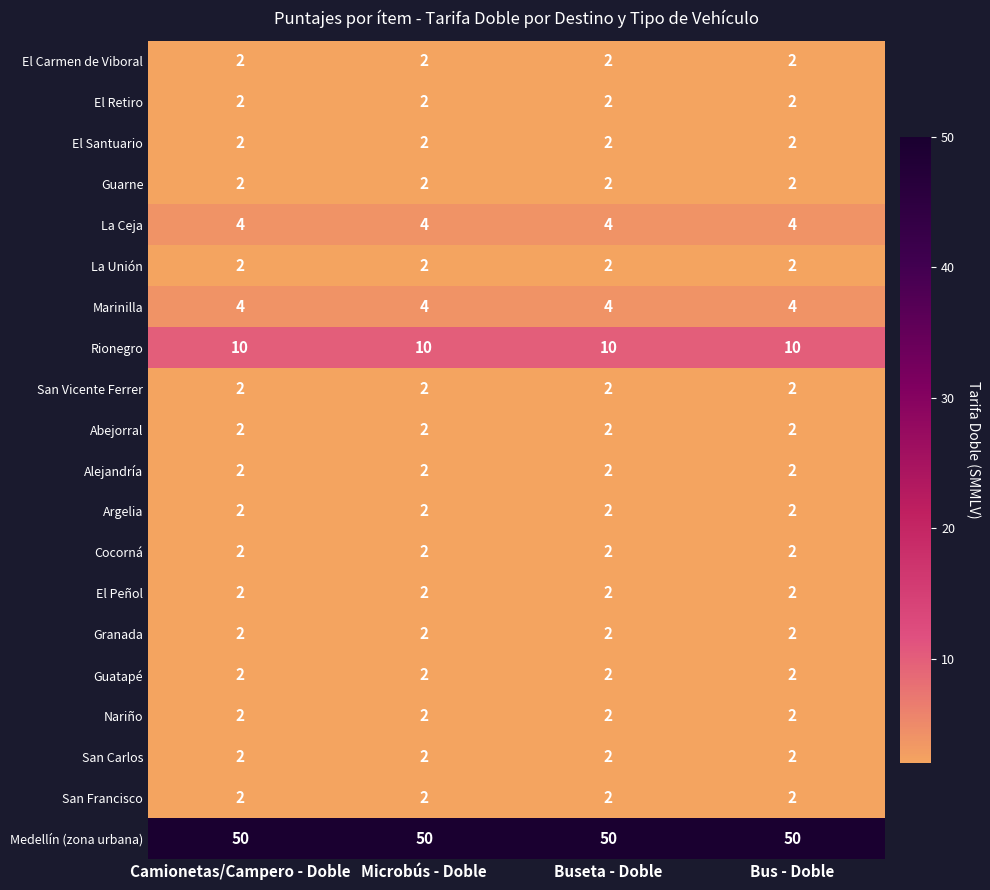

The Argelia series shows 1 at Microbús - Doble. True or false?

False